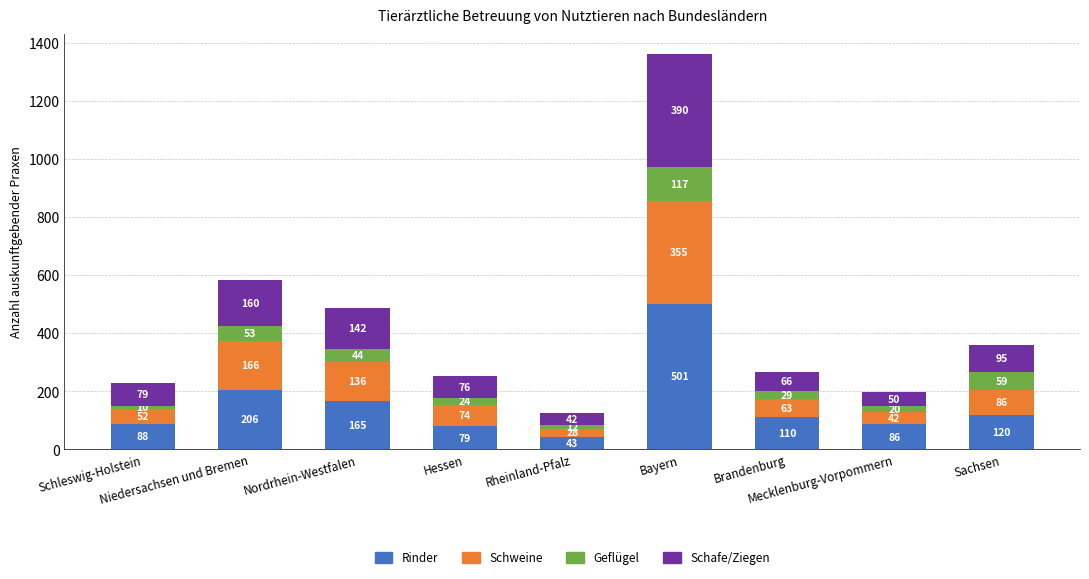

What is the maximum value for Rinder?

501